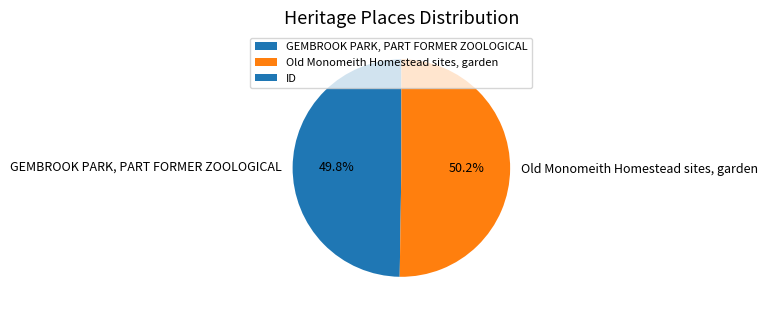

Approximately how many times larger is the value at GEMBROOK PARK, PART FORMER ZOOLOGICAL compared to Old Monomeith Homestead sites, garden?

1.0